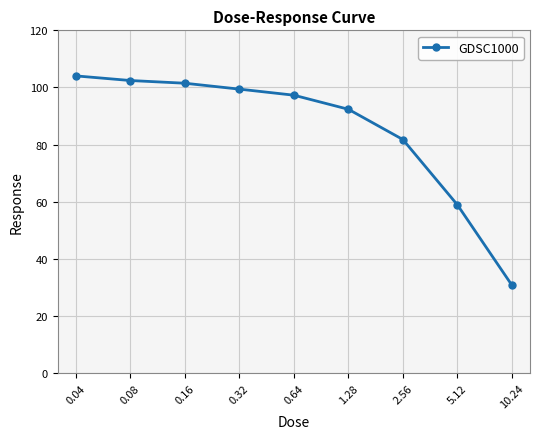

How many categories are shown in the chart?

9